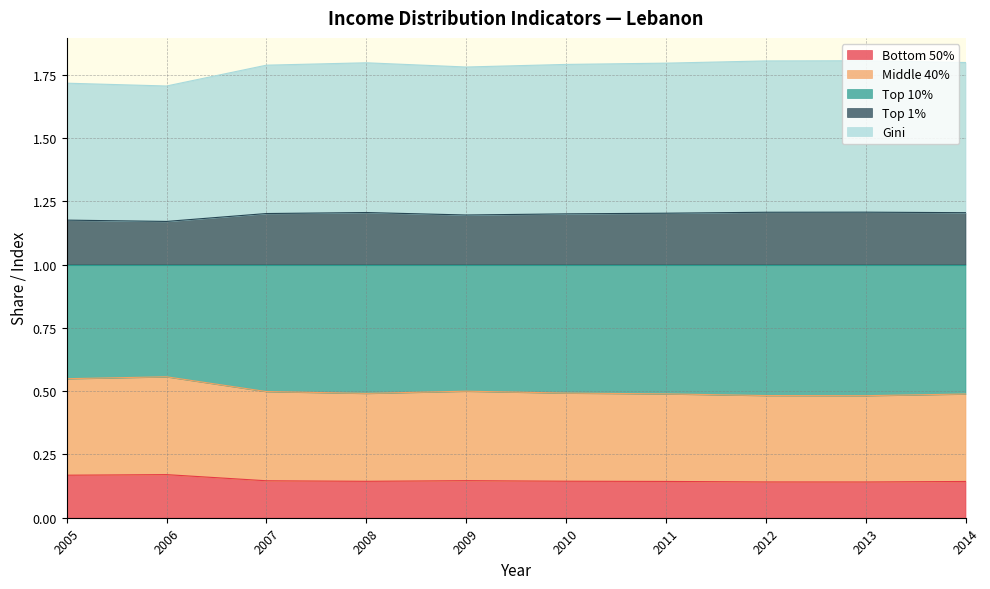

What is the total value across all series at 2013?

1.8